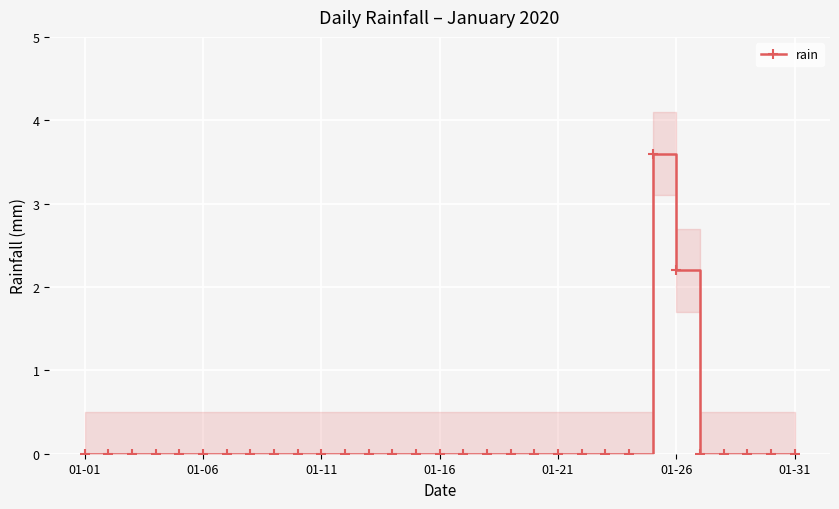

What is the highest value of the rain series?

3.6